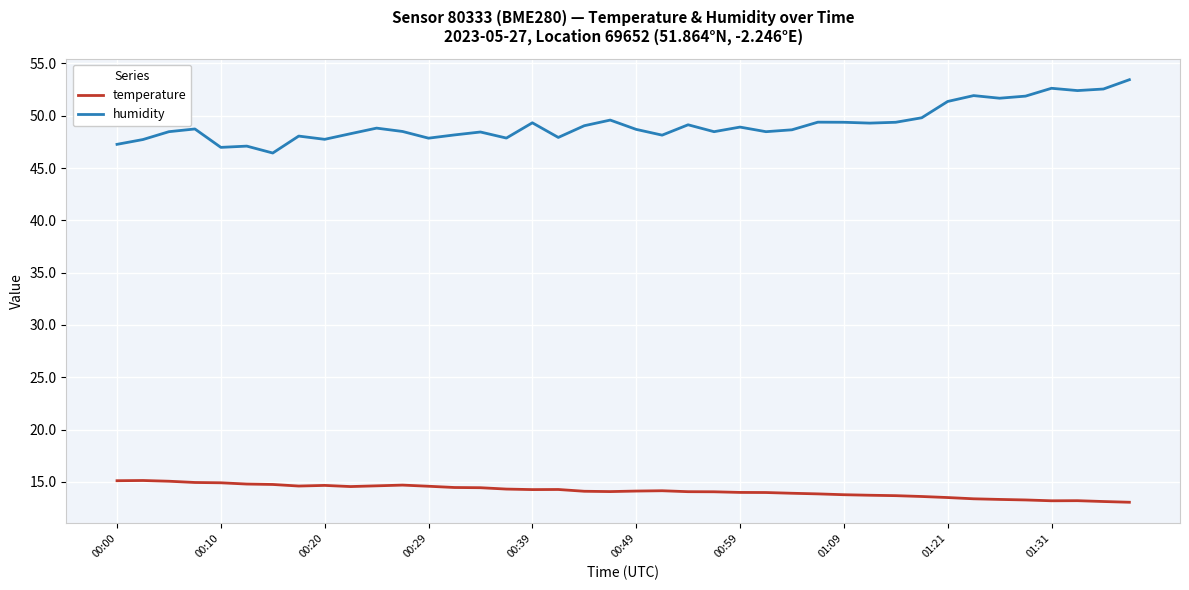

True or false: temperature and humidity intersect in this chart.

False